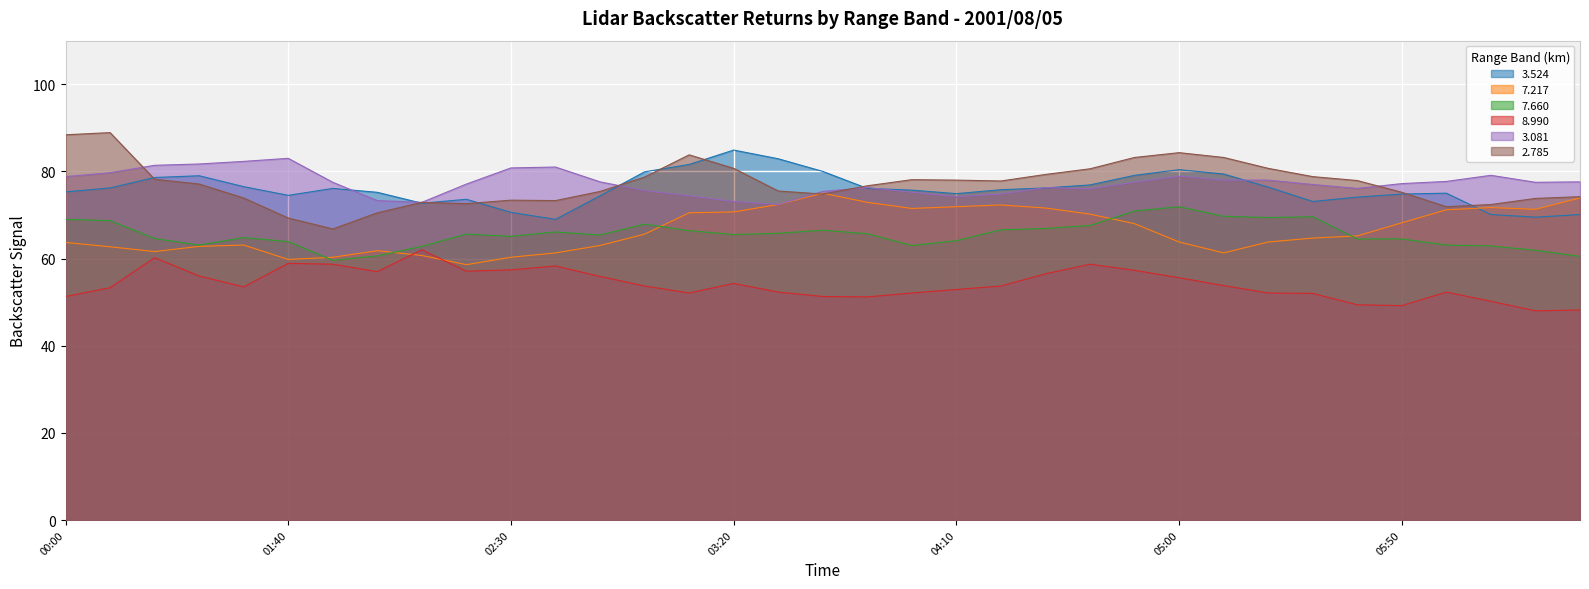

How many times do   3.524 and   7.217 cross each other?

1